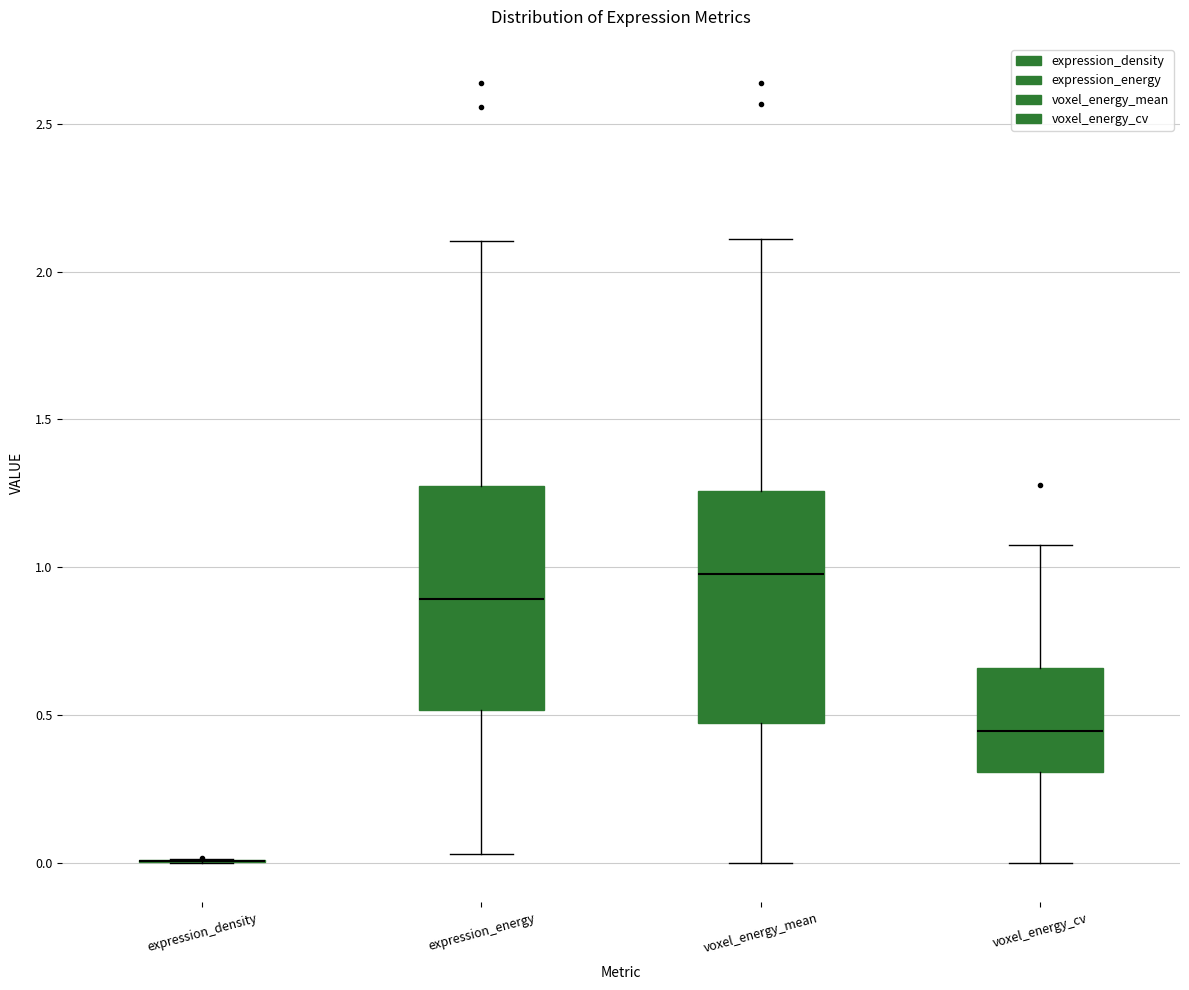

Reading left to right, read every box against the y-axis: the position of its median line, the range the box covers, and the ends of its whiskers. The values are not printed on the chart, so give them approximately, as read against the axis.

expression_density: box collapsed to a line at 0.00, whiskers 0.00 to 0.00
expression_energy: median 0.90, box 0.50 to 1.30, whiskers 0.05 to 2.10
voxel_energy_mean: median 1.00, box 0.45 to 1.25, whiskers 0.00 to 2.10
voxel_energy_cv: median 0.45, box 0.30 to 0.65, whiskers 0.00 to 1.05